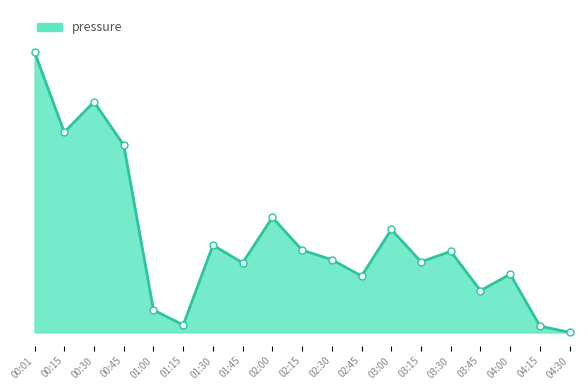

Reading left to right, what are all the values shown in this chart?

00:01=42.3	00:15=30.2	00:30=34.8	00:45=28.2	01:00=3.4	01:15=1.1	01:30=13.2	01:45=10.5	02:00=17.4	02:15=12.4	02:30=11.0	02:45=8.5	03:00=15.5	03:15=10.7	03:30=12.2	03:45=6.3	04:00=8.8	04:15=1.0	04:30=0.0